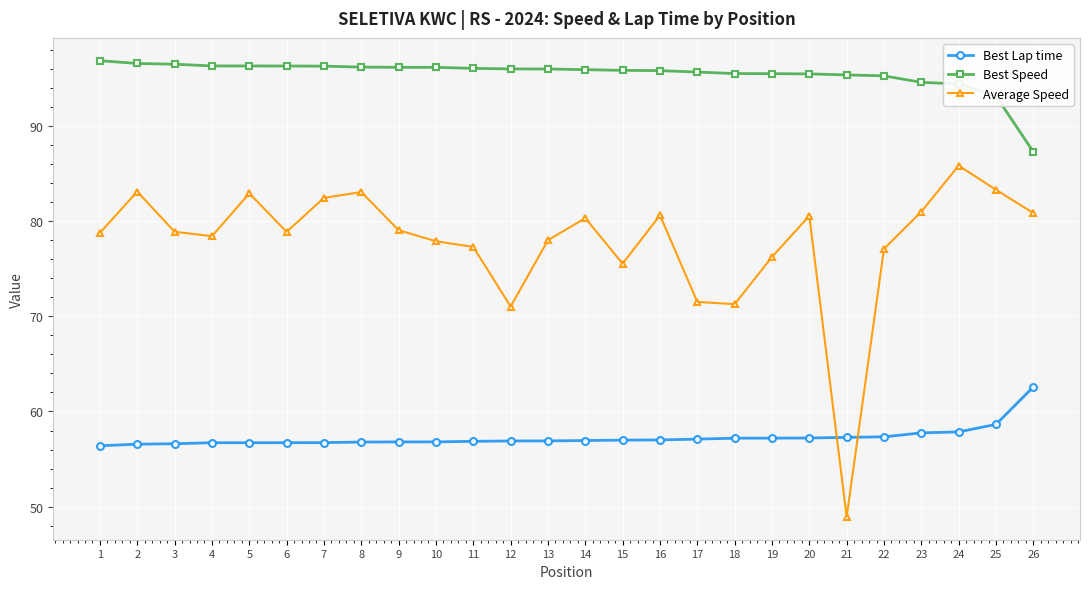

How many data points in Best Speed are above 95?

22